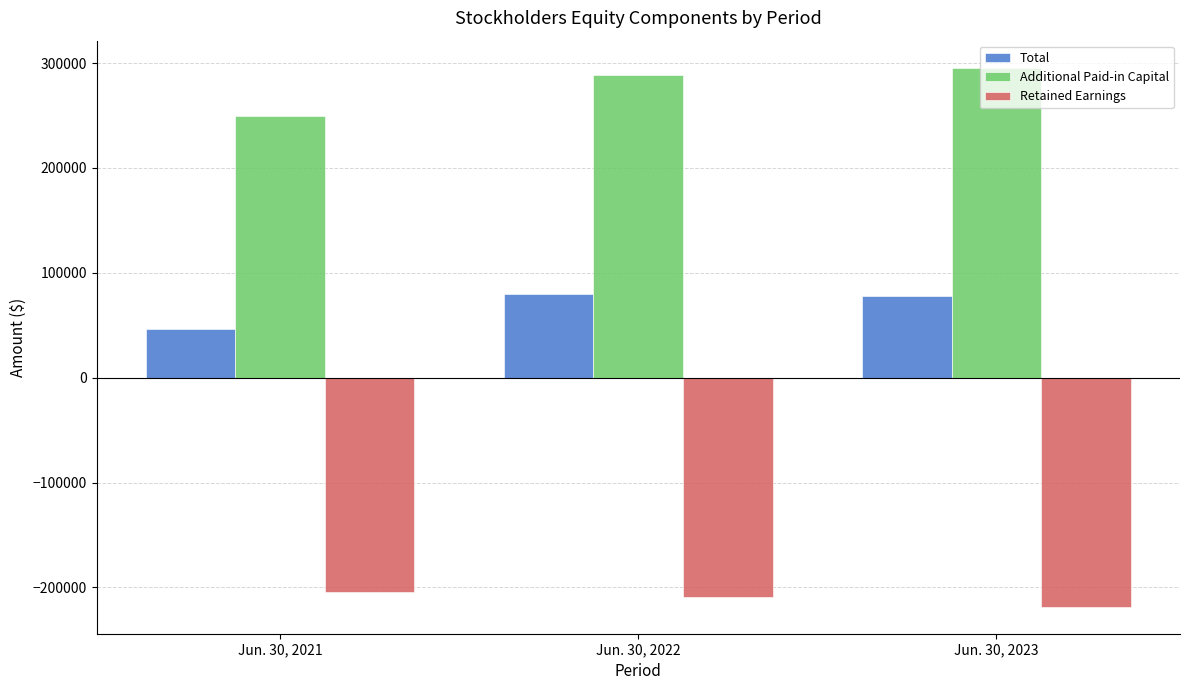

What value does the Retained Earnings series have at Jun. 30, 2023, to the nearest 50?

-218500